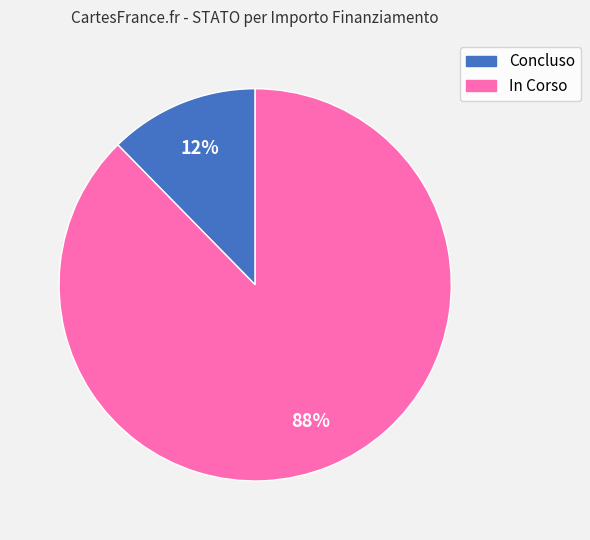

Is there a majority slice in this chart?

Yes